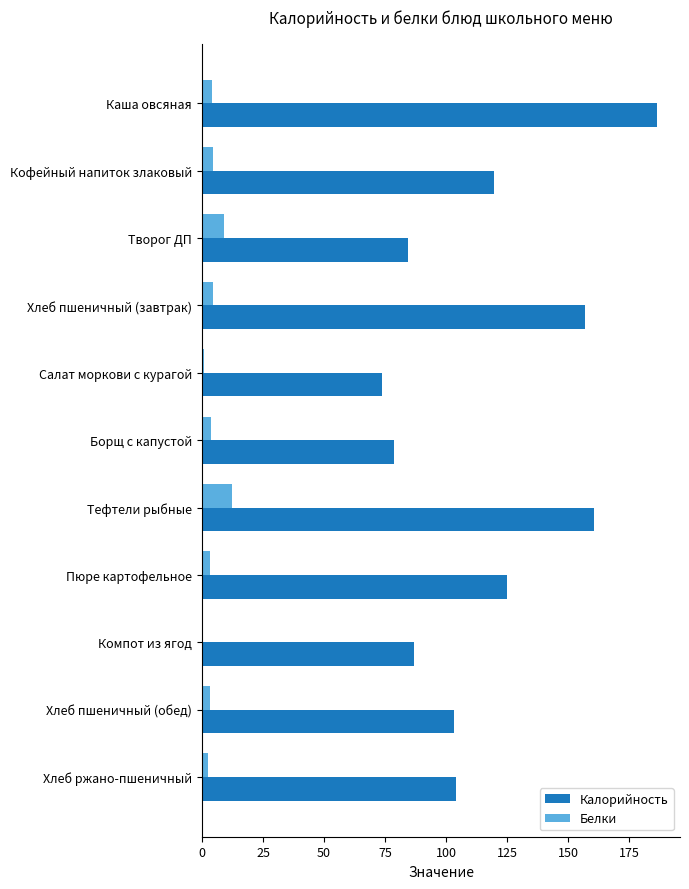

What is the total value across all series at Тефтели рыбные?

172.6